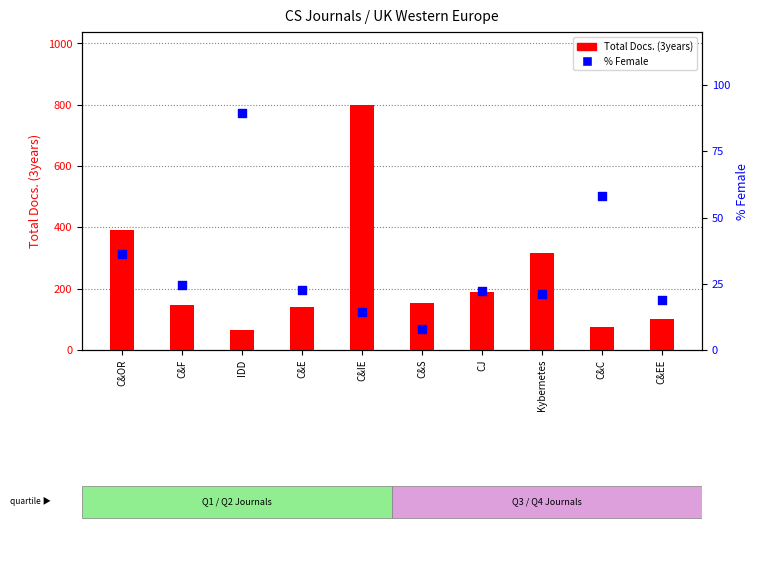

Which series has the largest total across all categories?

Total Docs. (3years)